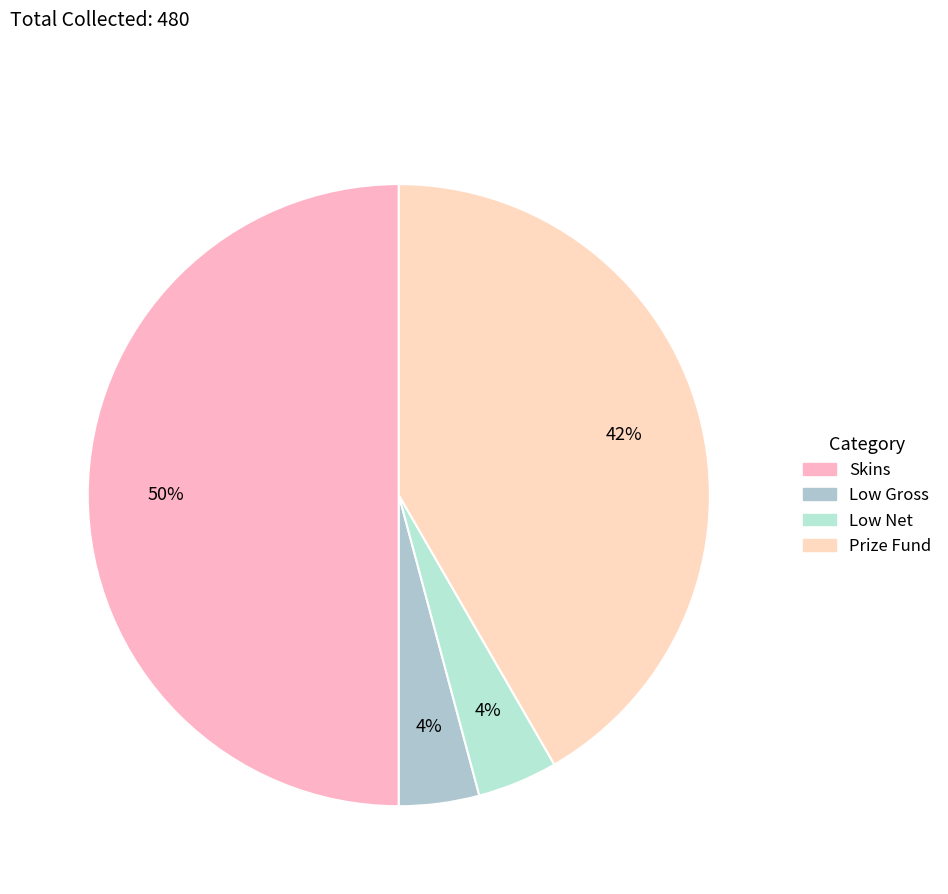

What percentage is NOT represented by Skins?

50.0%